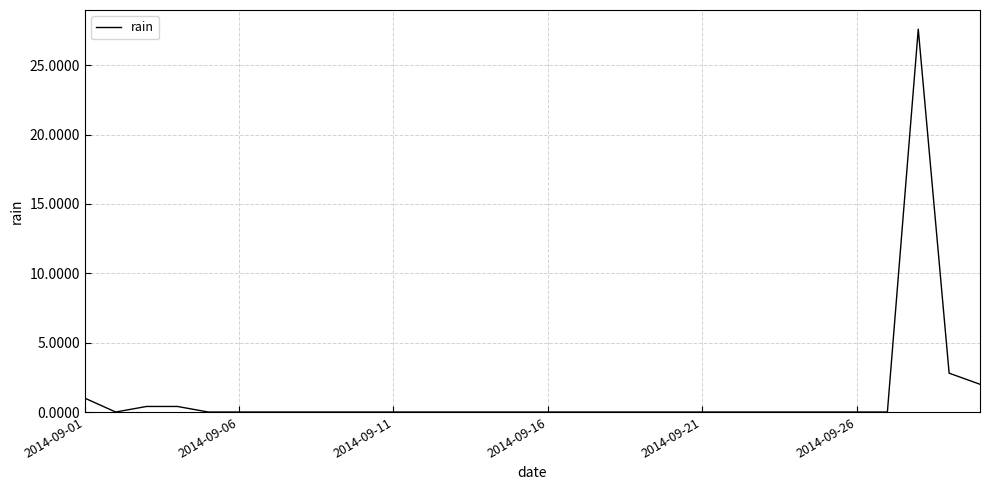

What is the difference between the maximum and minimum values?

27.6